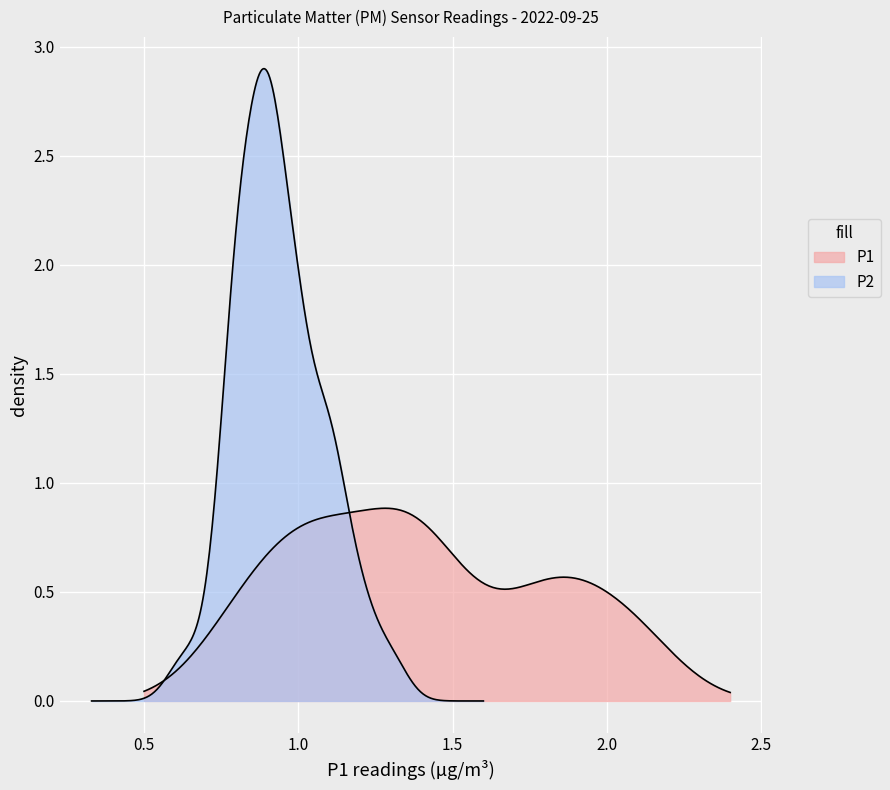

Reading left to right, what are all the values shown in this chart?

P1: 1.0	1.2	1.4	1.1	1.8	1.6	1.4	1.1	1.4	1.3	1.8	1.8	1.5	1.4	1.1	1.4	1.2	2.1	2.1	1.8	0.8	1.4	2.1	0.9	1.9	1.9	1.4	0.8	1.0	2.1	0.8	1.8	1.9	0.9	1.3	1.1	1.0	1.4	1.0	1.1
P2: 0.9	1.0	1.0	1.0	1.1	1.1	0.9	0.8	1.1	0.7	0.9	1.0	0.9	1.1	0.9	1.0	0.9	1.3	1.0	1.2	0.8	1.1	0.9	0.8	1.0	0.9	0.9	0.8	0.9	1.2	0.8	0.8	1.1	0.9	1.0	0.8	0.8	0.9	0.6	0.8